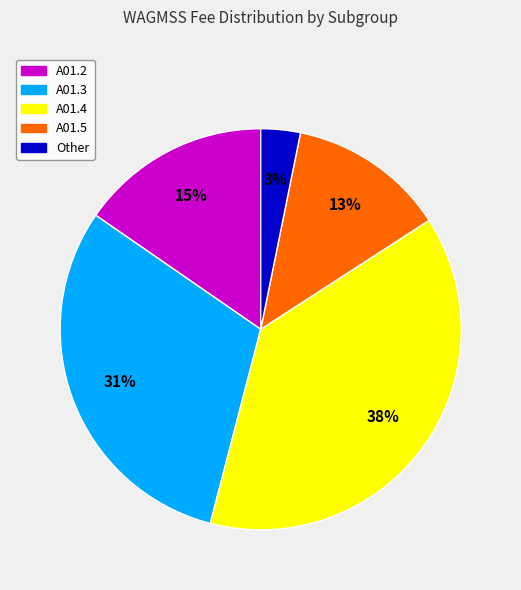

Does A01.4 represent more than half of the total?

No